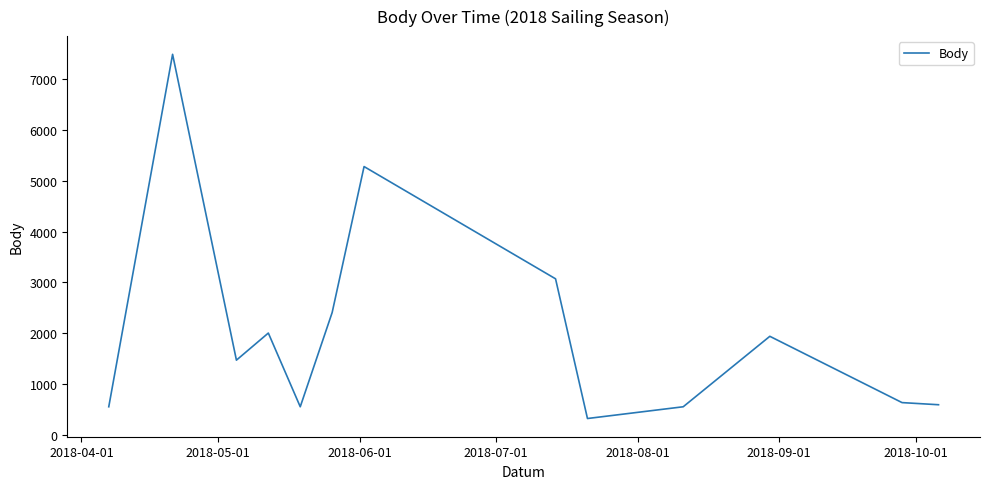

How many lines are shown in the chart?

1